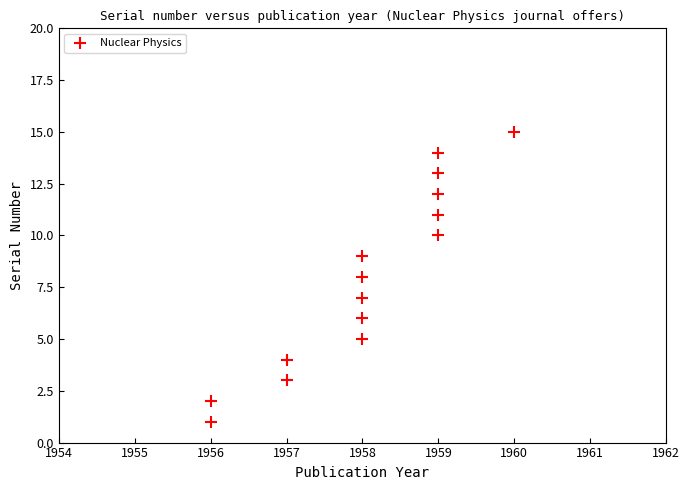

What is the range of X values (max minus min)?

4